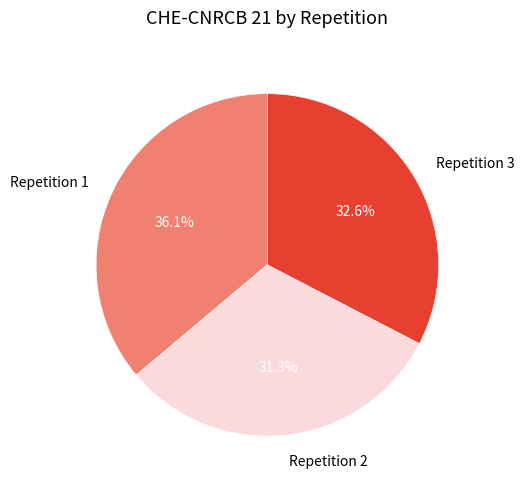

To the nearest percent, what percentage of the pie is Repetition 3?

33%